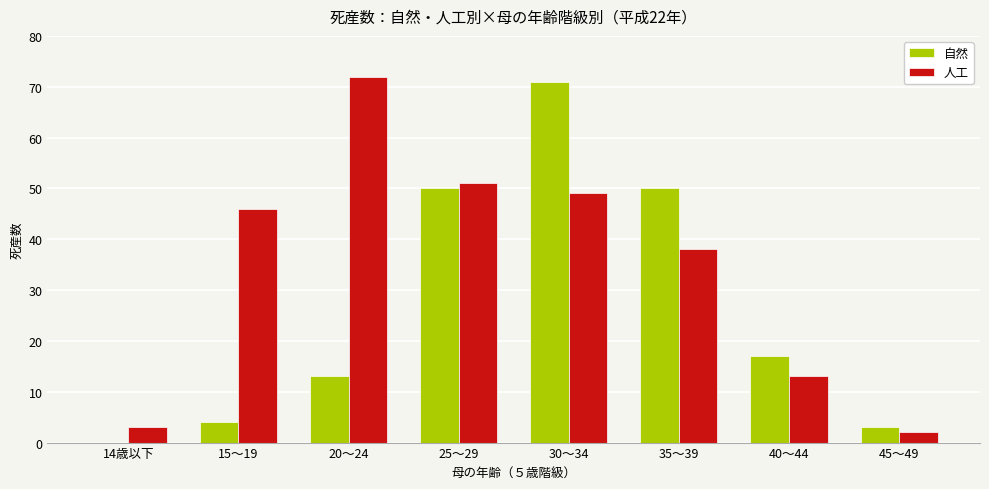

The value of 人工 at 45～49 is 2. True or false?

True